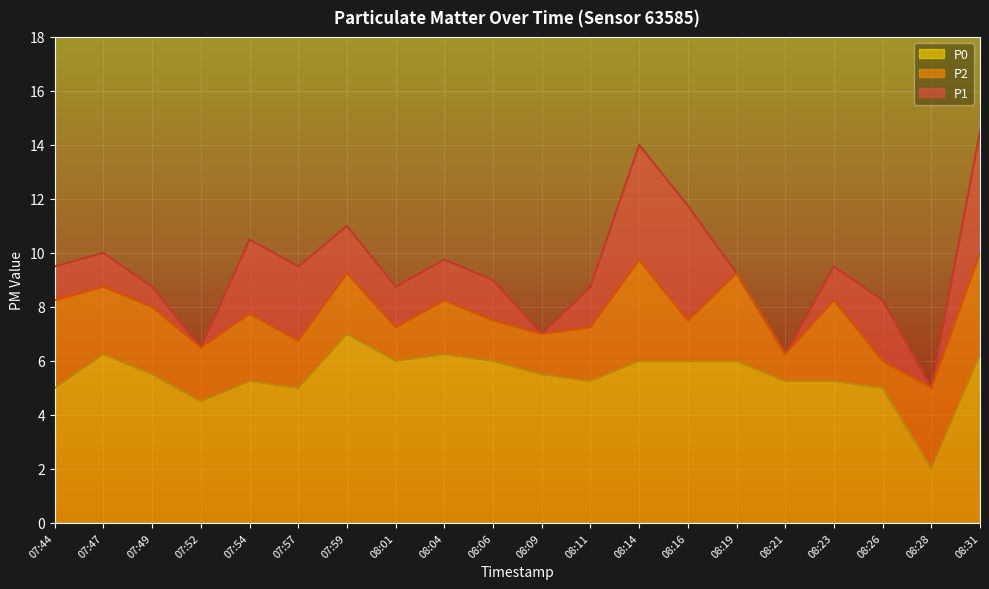

The P2 series shows 2.7 at 08:21. True or false?

False